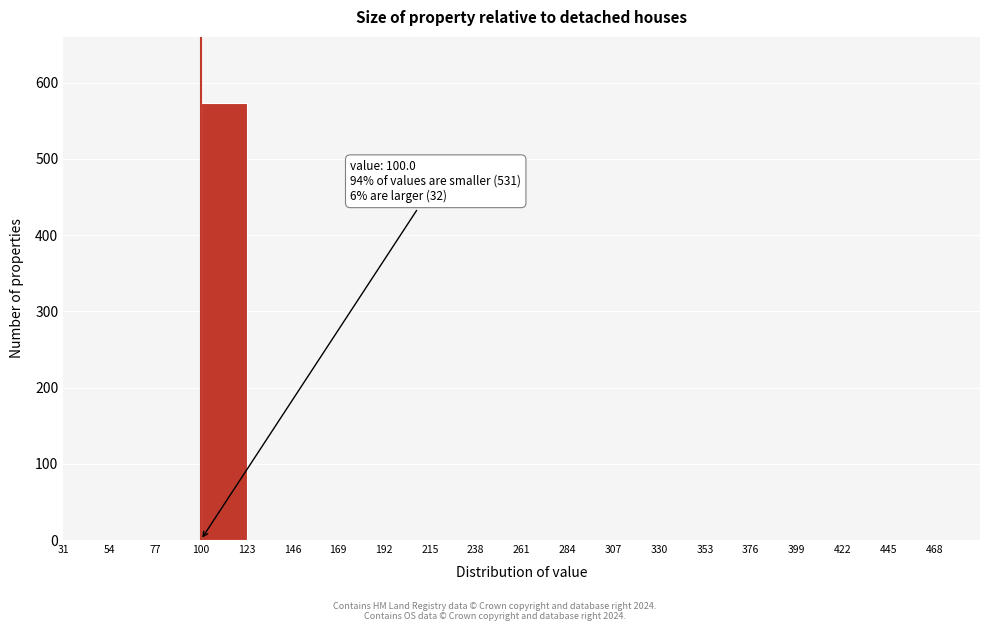

Which range on the x-axis has the tallest bar?

100 to 123